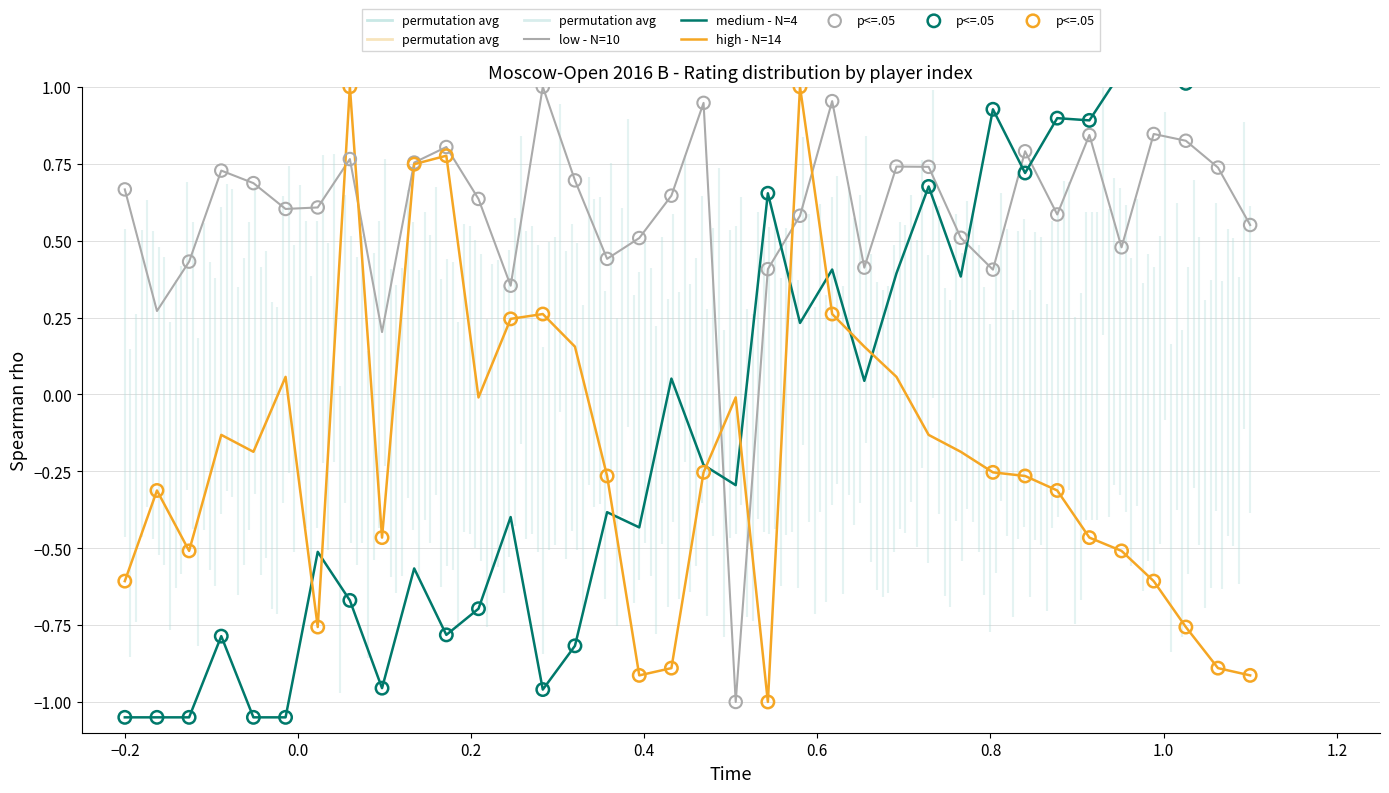

At how many categories does at least one series exceed 0?

35